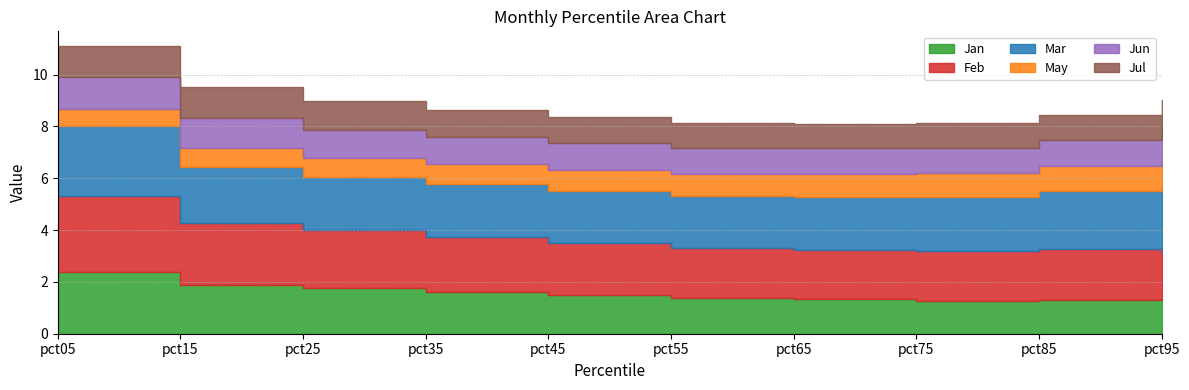

Reading left to right, transcribe all the data shown in this chart.

Jan: 2.4	1.9	1.8	1.6	1.5	1.4	1.3	1.3	1.3	1.3
Feb: 3.0	2.4	2.2	2.1	2.0	1.9	1.9	1.9	2.0	1.8
Mar: 2.7	2.2	2.1	2.0	2.0	2.0	2.0	2.1	2.2	2.5
May: 0.6	0.7	0.8	0.8	0.8	0.8	0.9	0.9	1.0	1.1
Jun: 1.2	1.1	1.1	1.1	1.1	1.0	1.0	1.0	1.0	1.3
Jul: 1.2	1.2	1.1	1.1	1.0	0.9	0.9	1.0	1.0	1.0